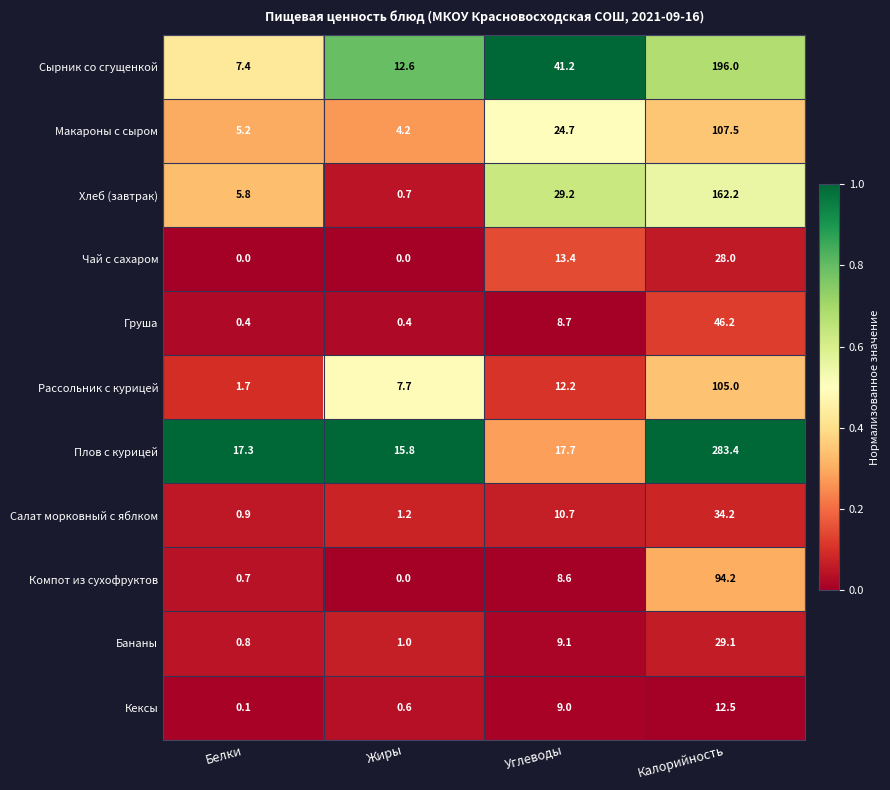

Rank the series by their maximum value, from highest to lowest.

Плов с курицей, Сырник со сгущенкой, Хлеб (завтрак), Макароны с сыром, Рассольник с курицей, Компот из сухофруктов, Груша, Салат морковный с яблком, Бананы, Чай с сахаром, Кексы